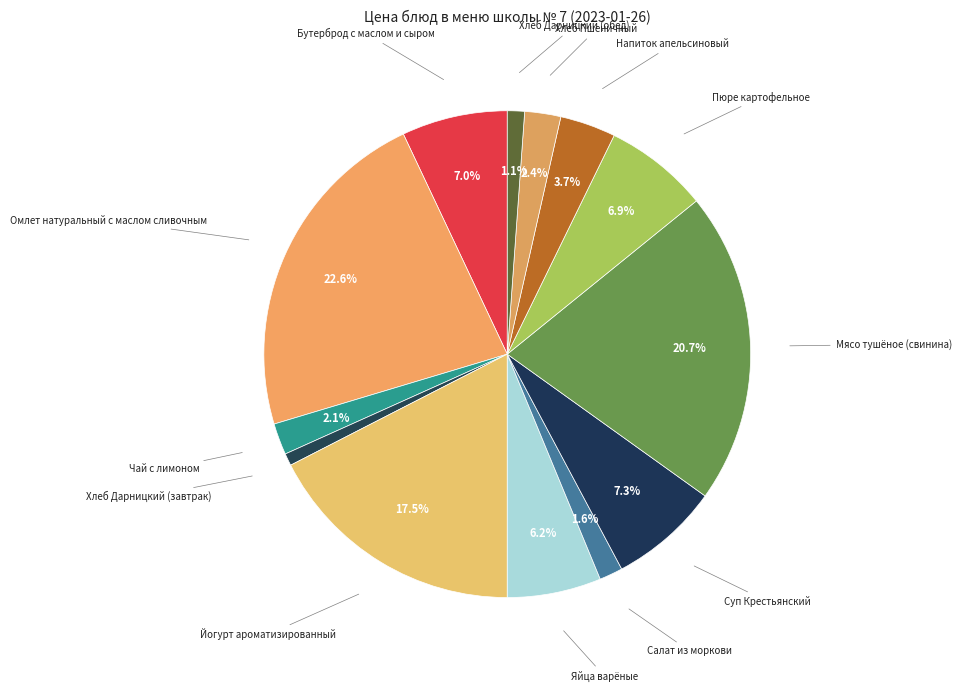

To the nearest percent, what is the difference between the largest and smallest slice percentages?

22%